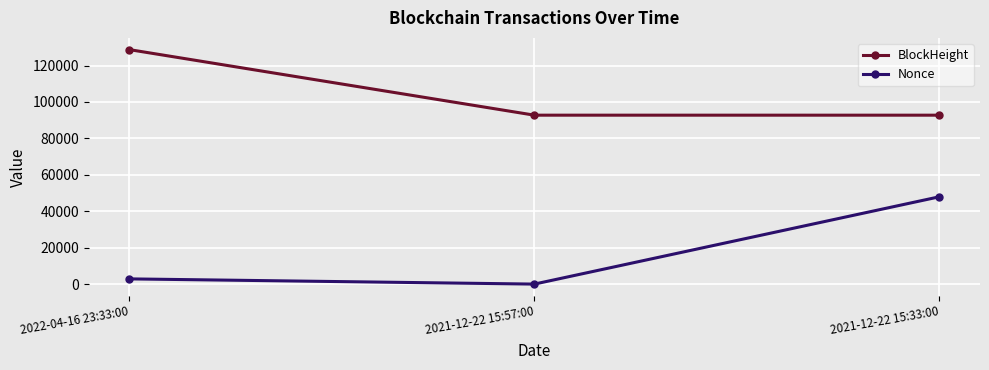

How many data points does each series have?

3